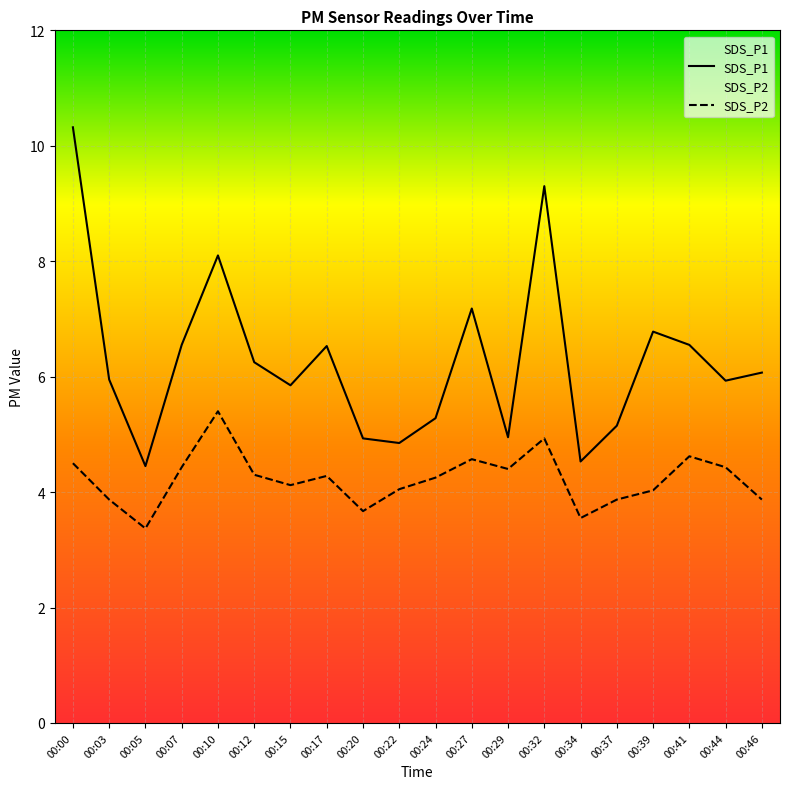

How many values in the SDS_P2 series are below 4?

6